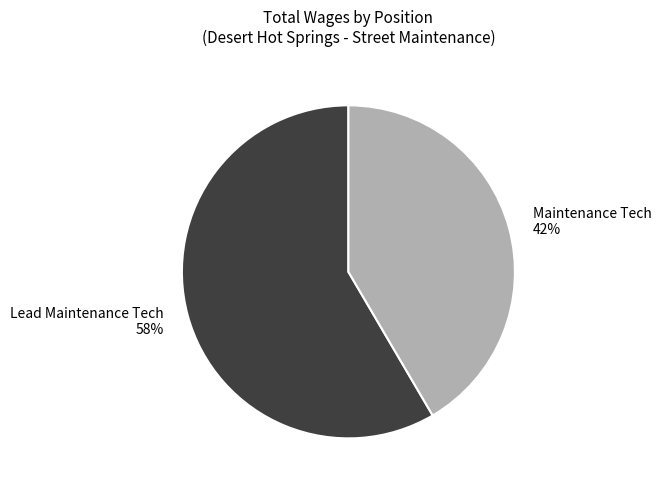

Which slice is the largest?

Lead Maintenance Tech